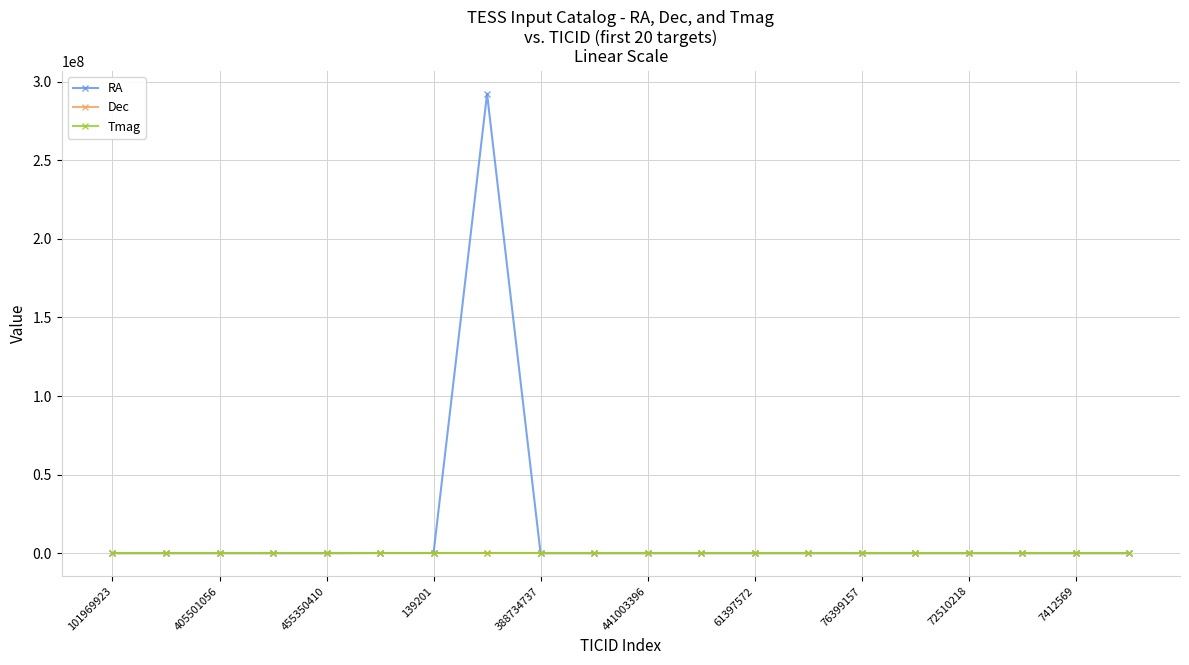

What are all the series names shown in the legend?

RA, Dec, Tmag